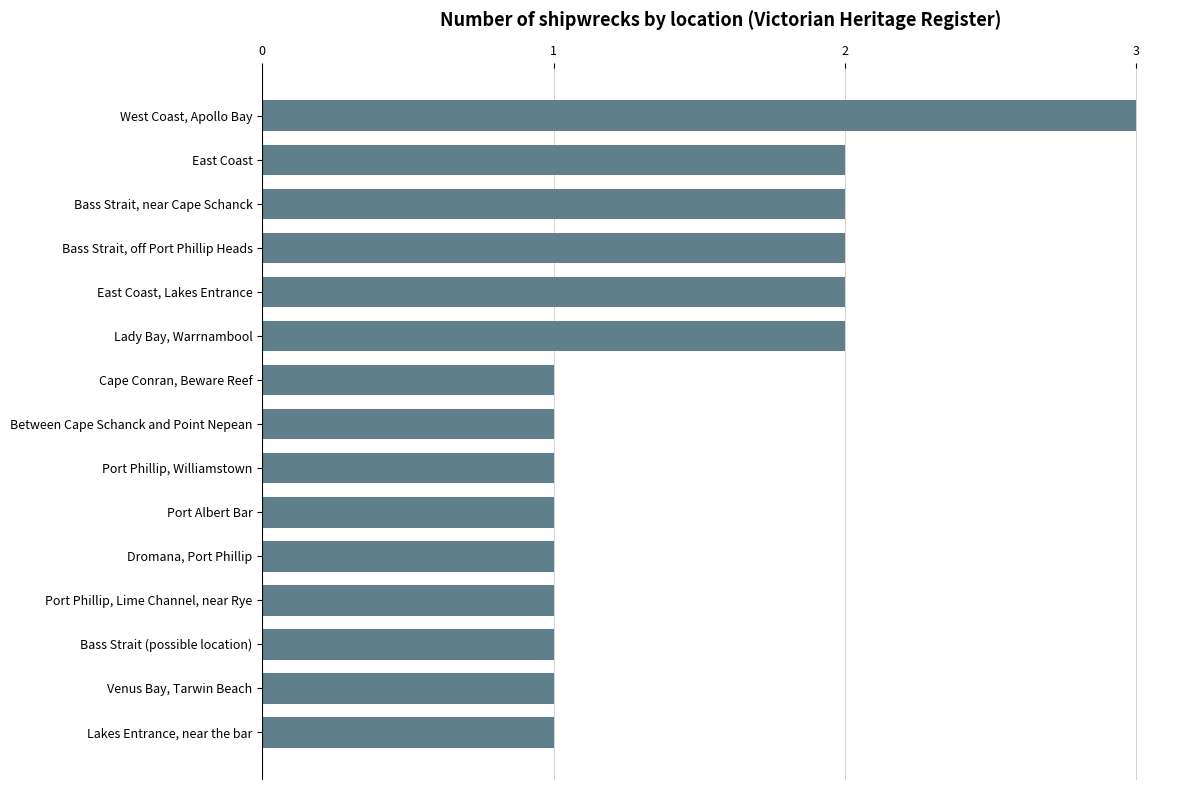

Is it true that the value at Venus Bay, Tarwin Beach is 2?

False